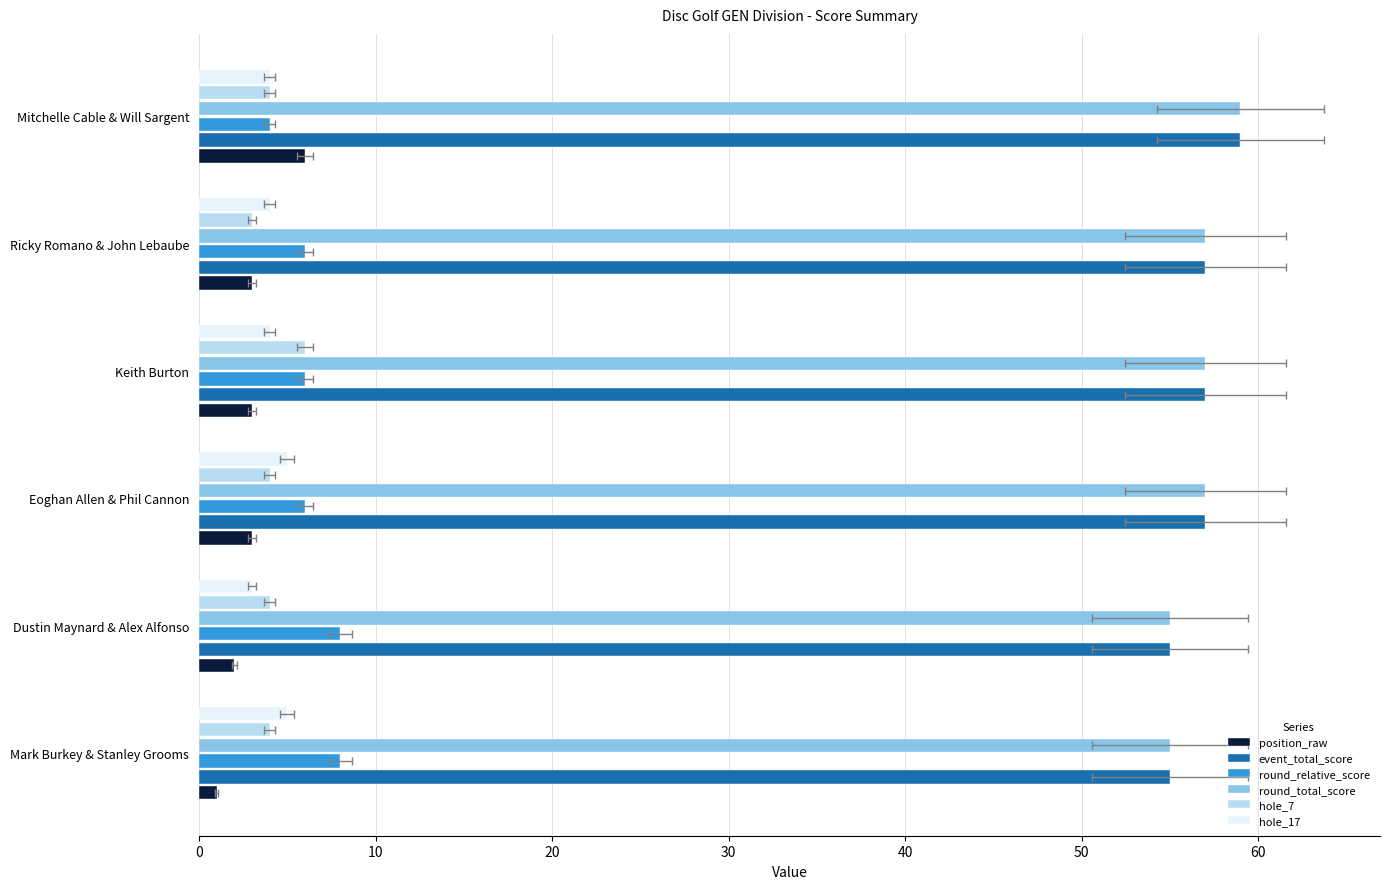

Which series has the largest total across all categories?

event_total_score